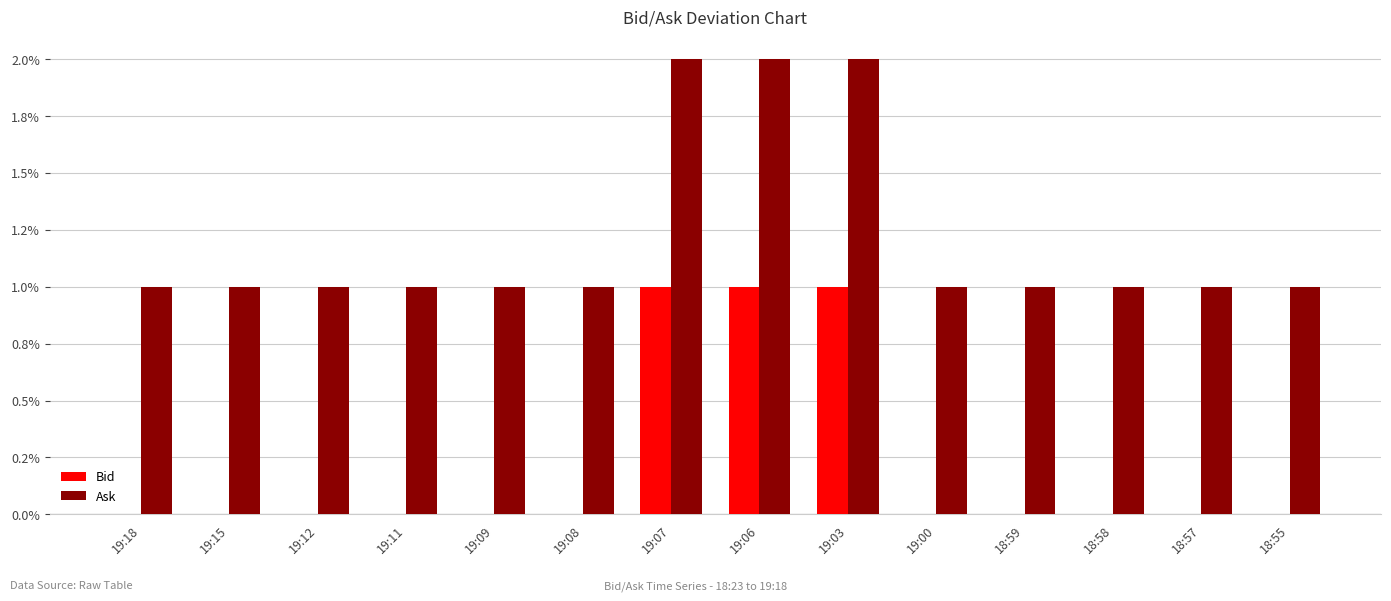

Is the value of Bid at 19:06 greater than the value of Ask at 19:07?

No